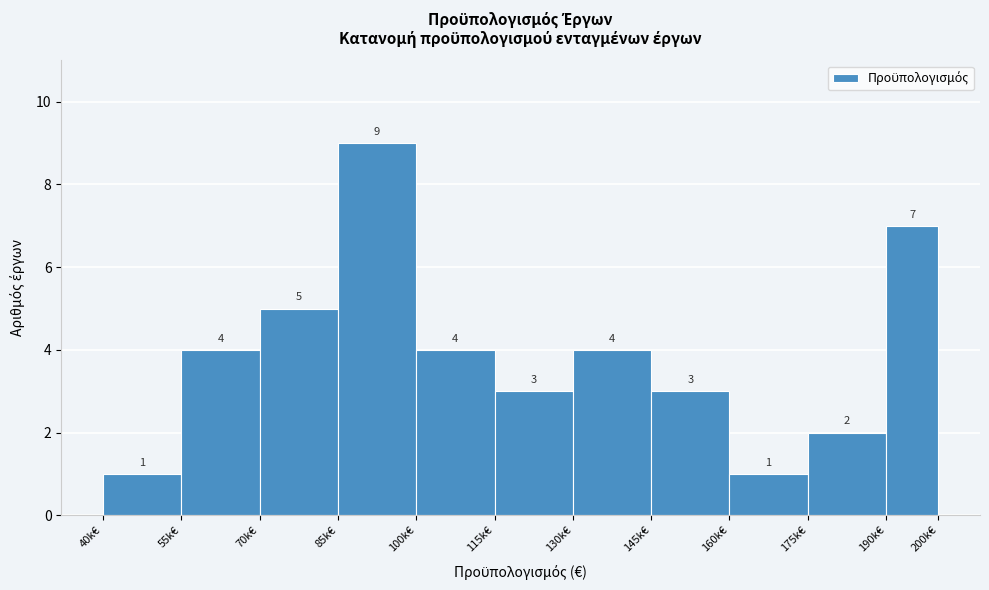

Reading right to left, what are all the values shown in this chart?

7	2	1	3	4	3	4	9	5	4	1